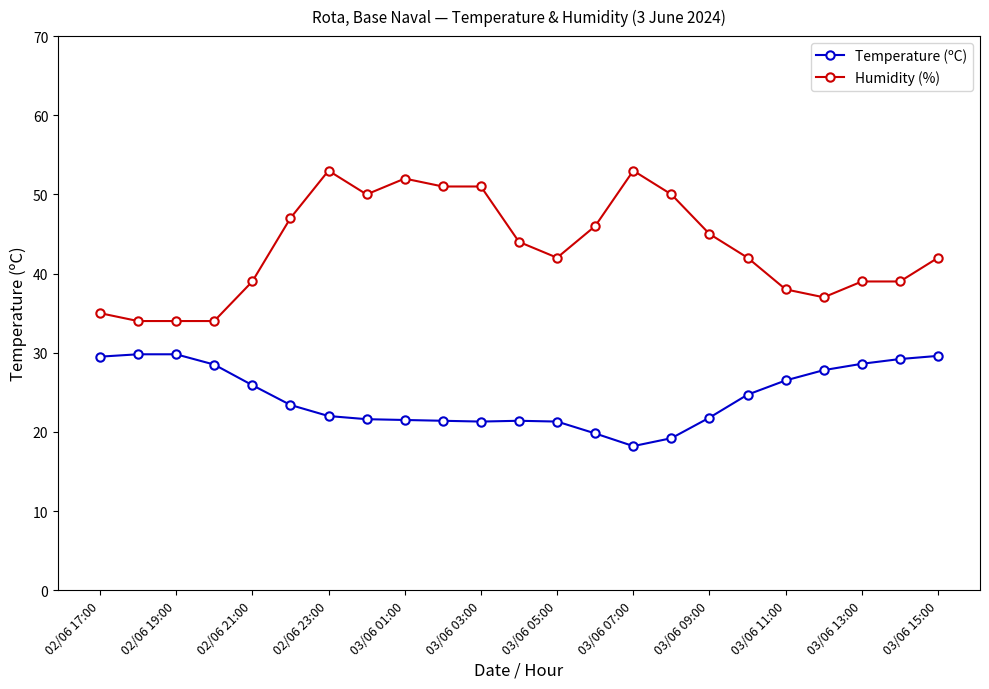

Which series has the widest spread of values?

Humidity (%)